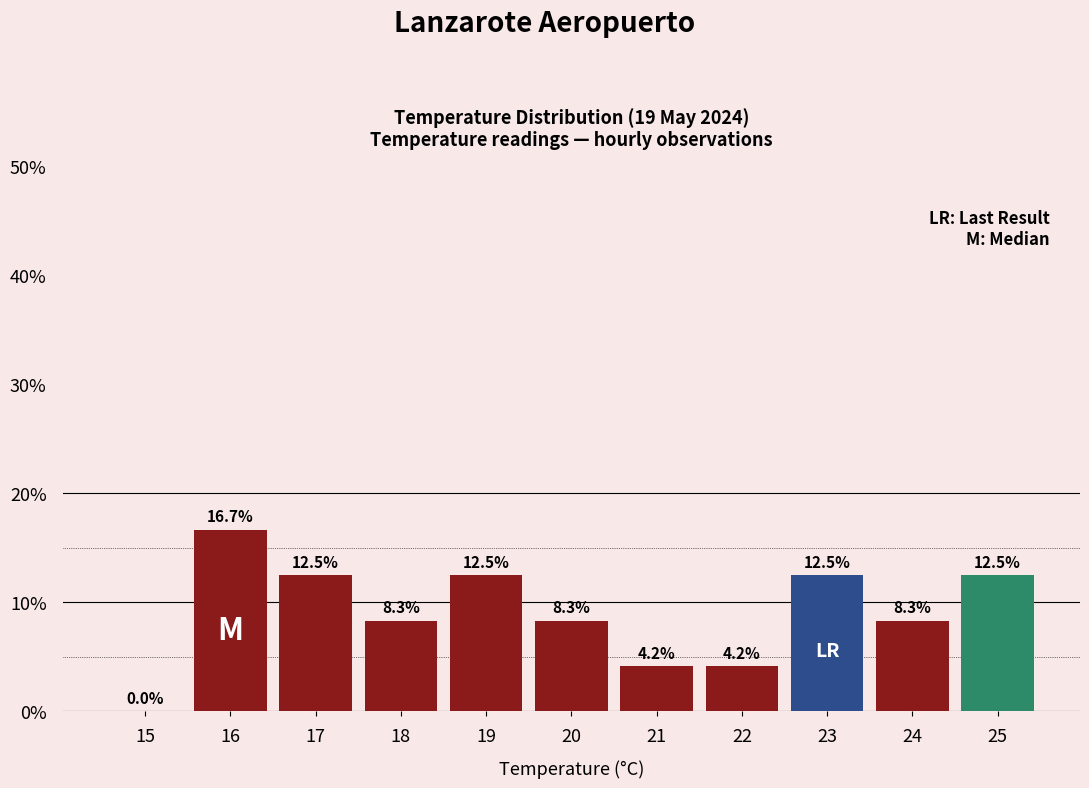

Reading right to left, extract all data points from this chart.

25=12.5	24=8.3	23=12.5	22=4.2	21=4.2	20=8.3	19=12.5	18=8.3	17=12.5	16=16.7	15=0.0